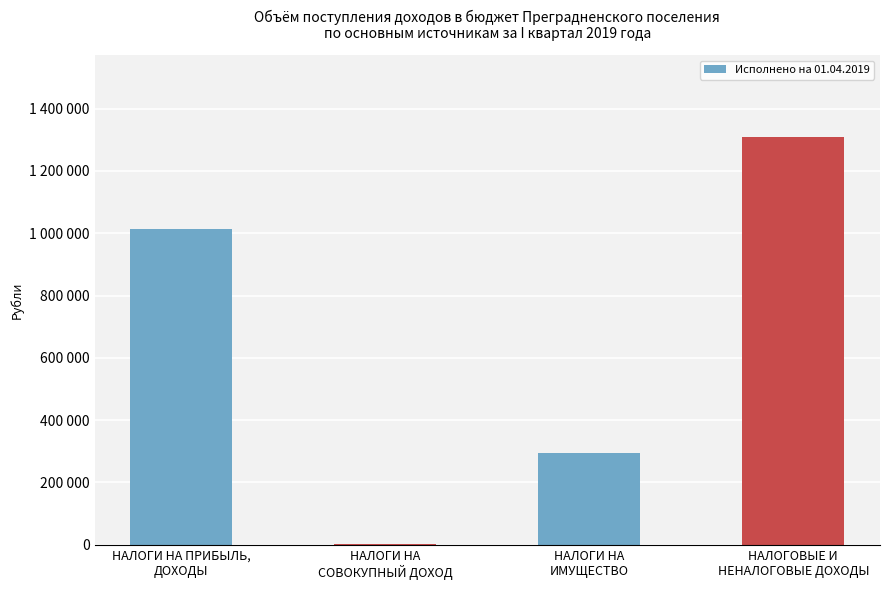

What position from the left is НАЛОГОВЫЕ И
НЕНАЛОГОВЫЕ ДОХОДЫ?

4